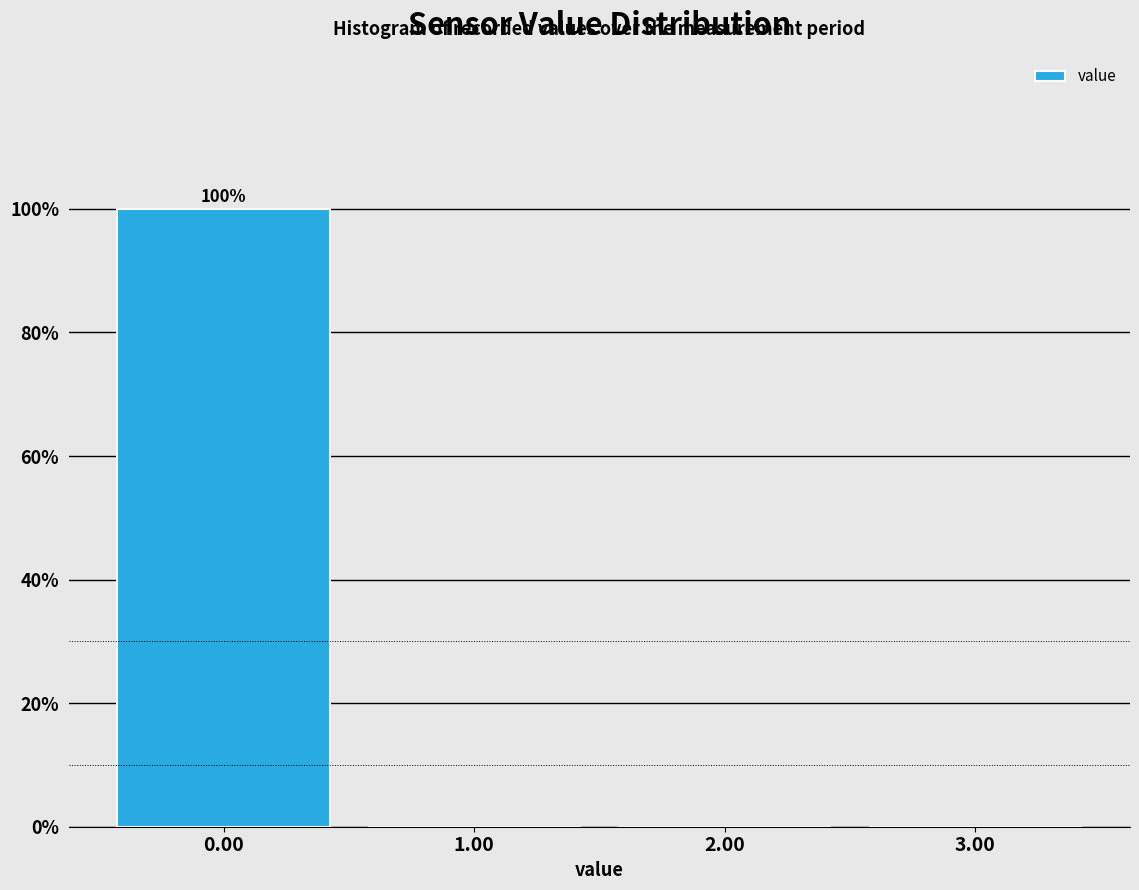

Over which range of the x-axis is the bar tallest?

-0.5 to 0.5